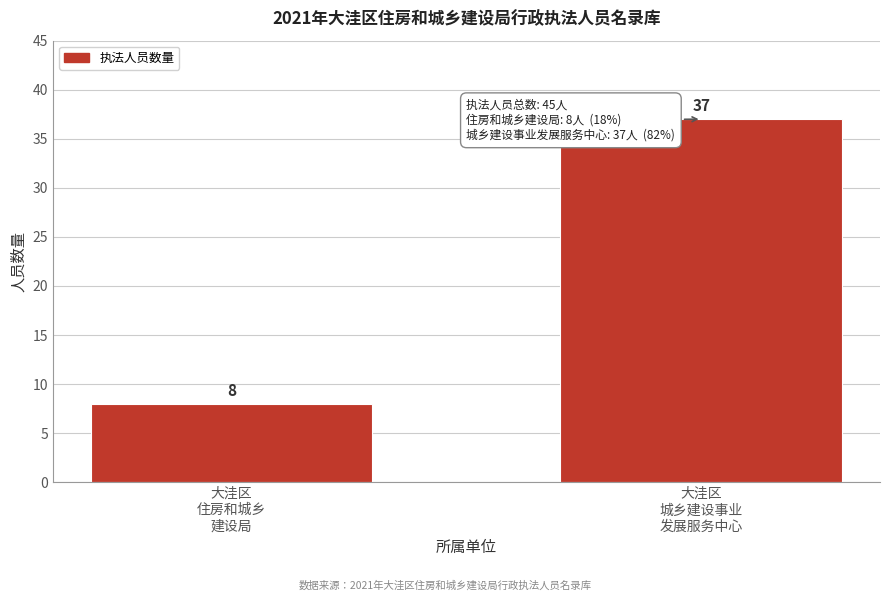

Reading left to right, what are all the values shown in this chart?

8	37